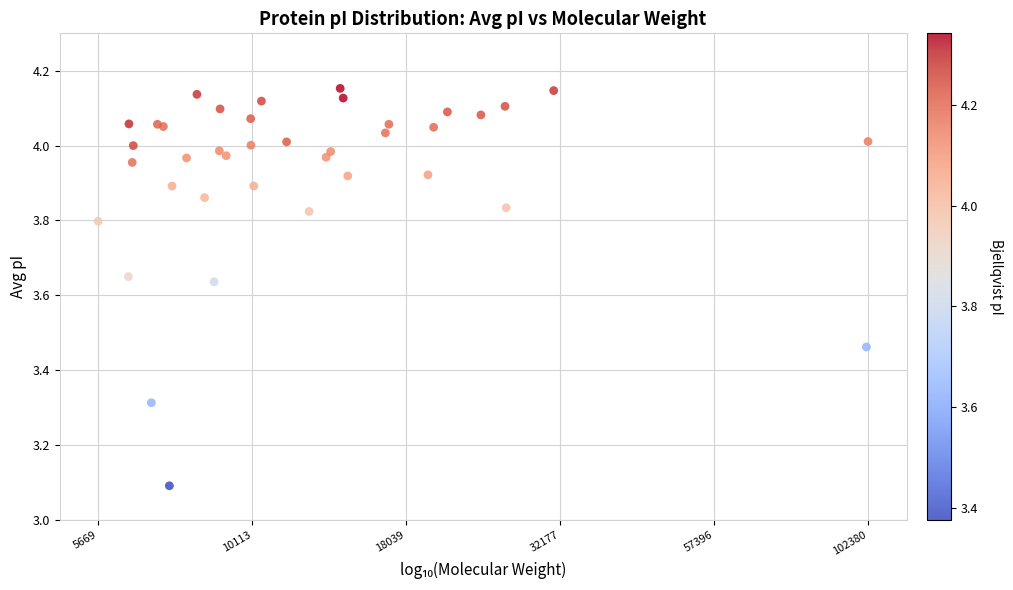

What Y value in the scatter plot is closest to 3?

3.1